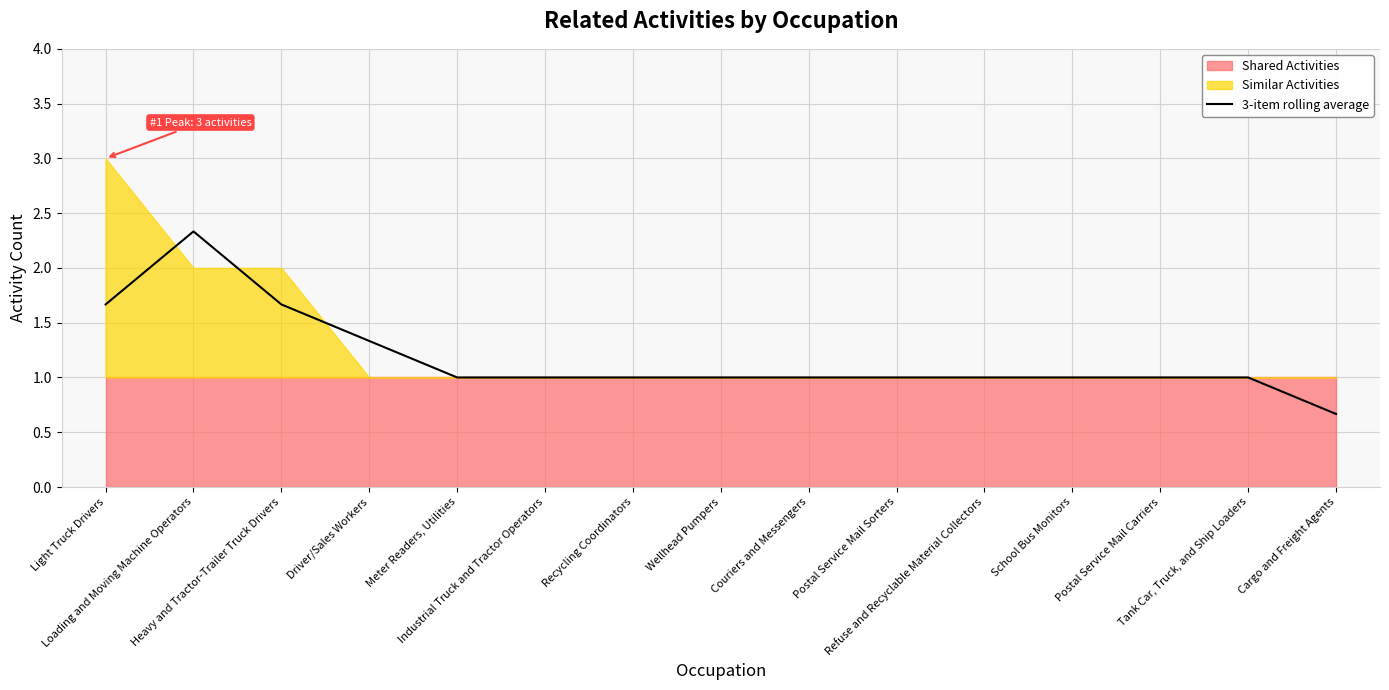

How many lines are shown in the chart?

1